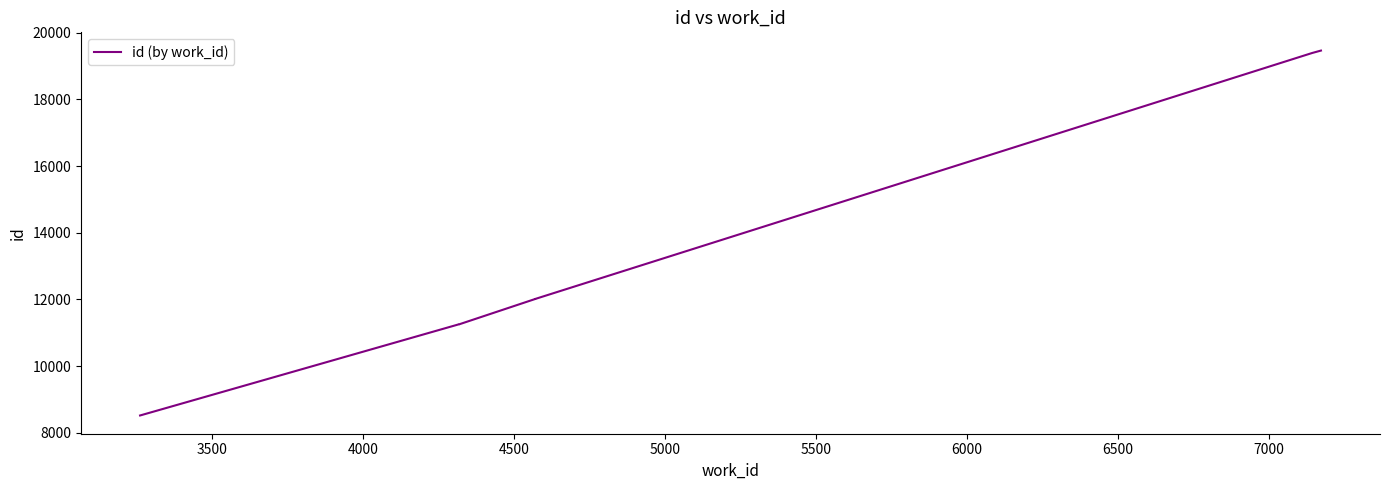

What is the value of the 3rd point from the left?

11254